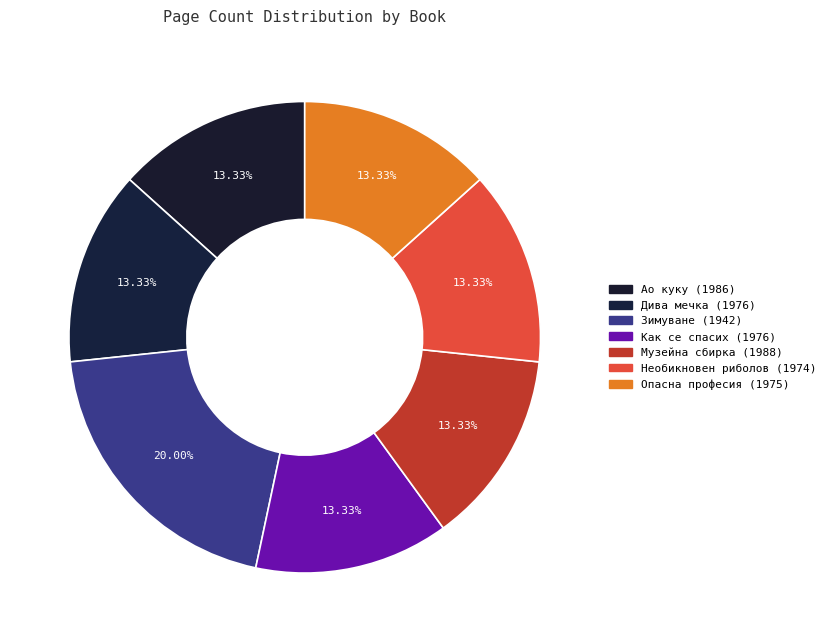

True or false: Как се спасих (1976) accounts for 20% of the total.

False